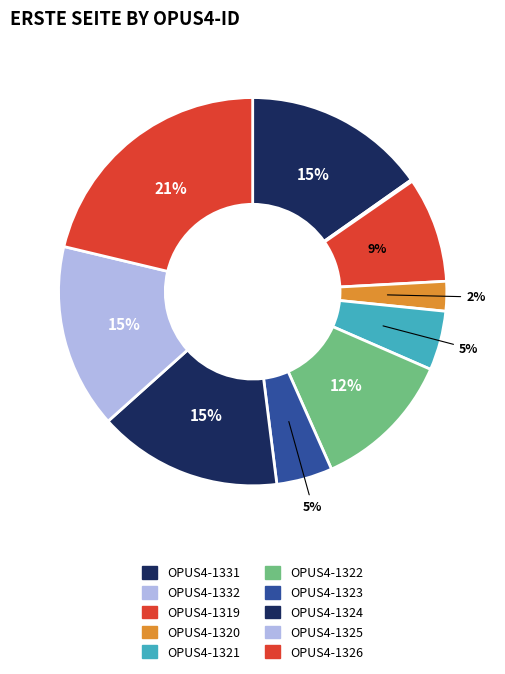

To the nearest percent, what is the difference between the OPUS4-1331 and OPUS4-1320 slice percentages?

13%